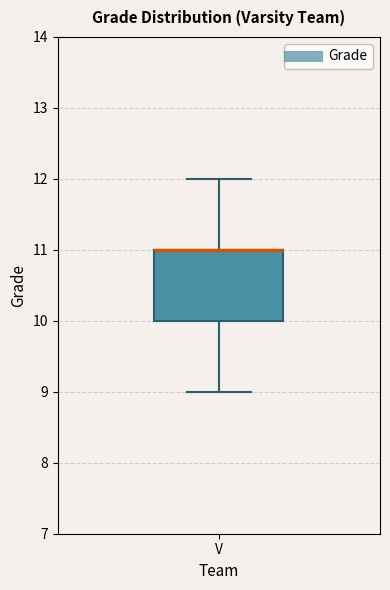

Read this box plot against the y-axis: the position of the median line, the range covered by the box, and the ends of both whiskers. The values are not printed on the chart, so give them approximately, as read against the axis.

median 11 (drawn on the box's upper edge), box 10 to 11, whiskers 9 to 12